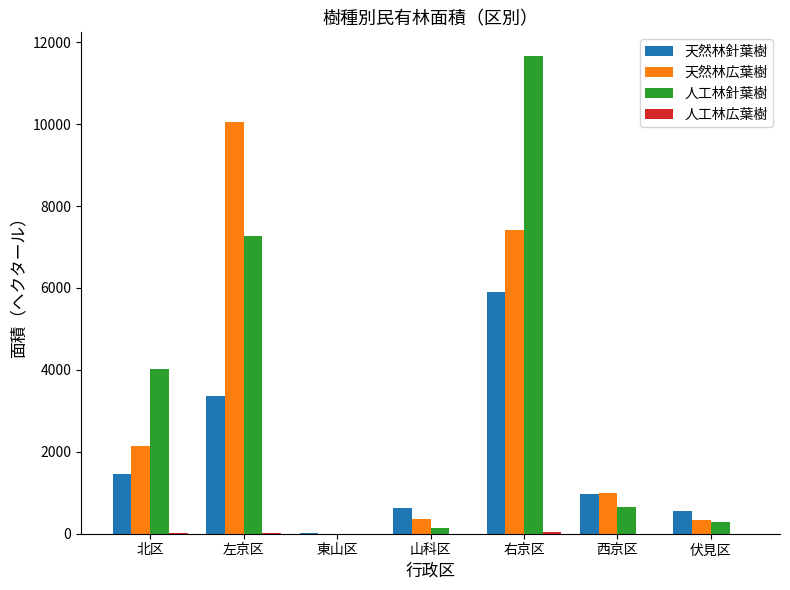

Is it true that 天然林針葉樹 equals 3355.7 at 左京区?

True